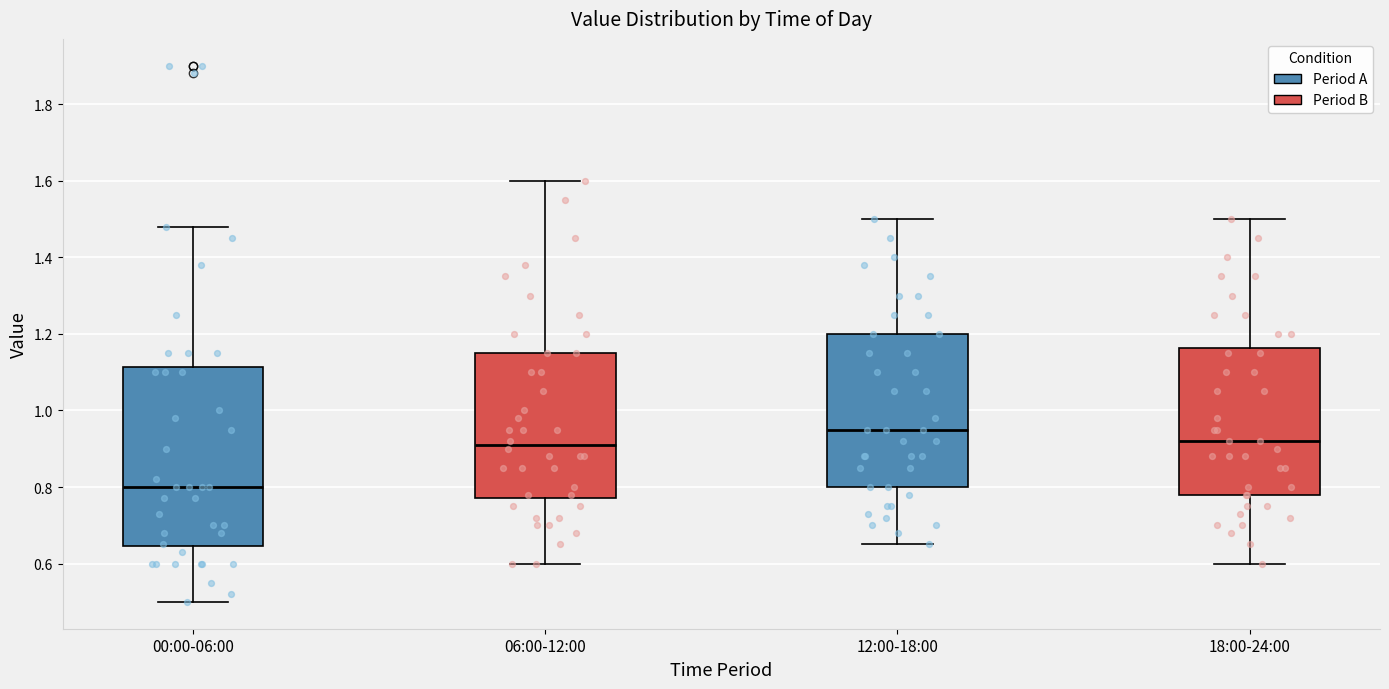

Which box is the tallest, from its lower edge to its upper edge?

00:00-06:00